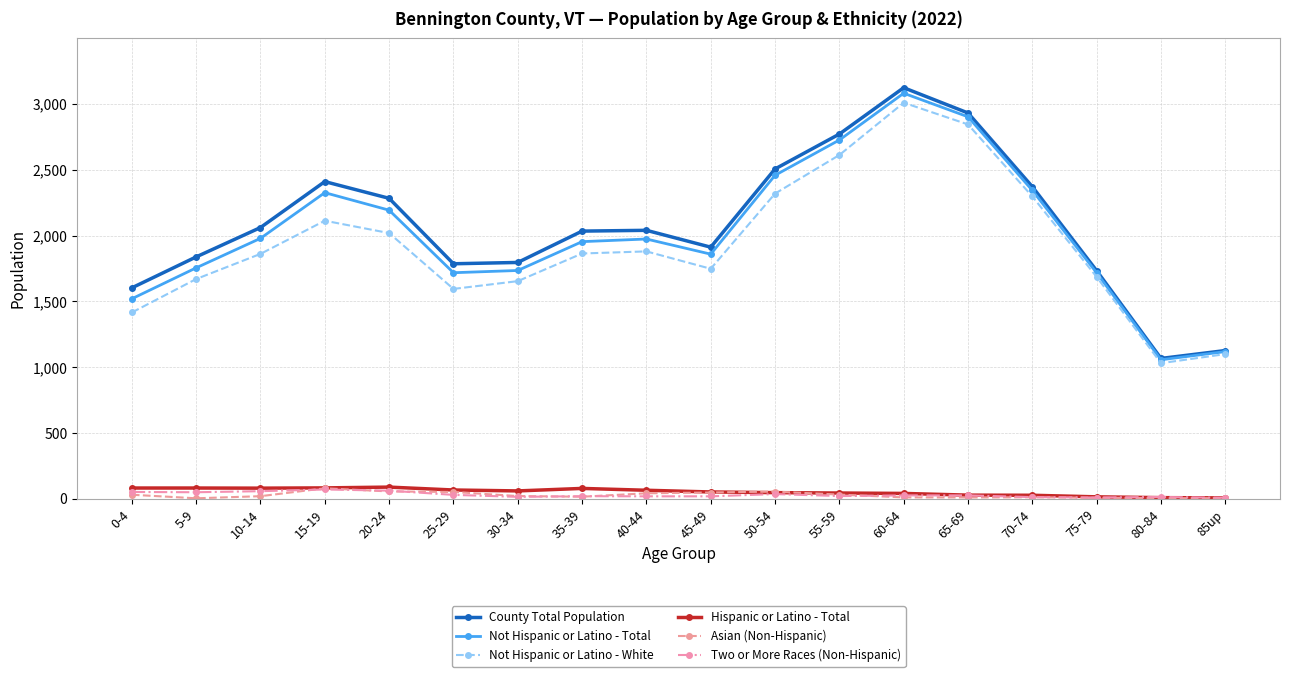

What is the label of the 16th point from the left?

75-79